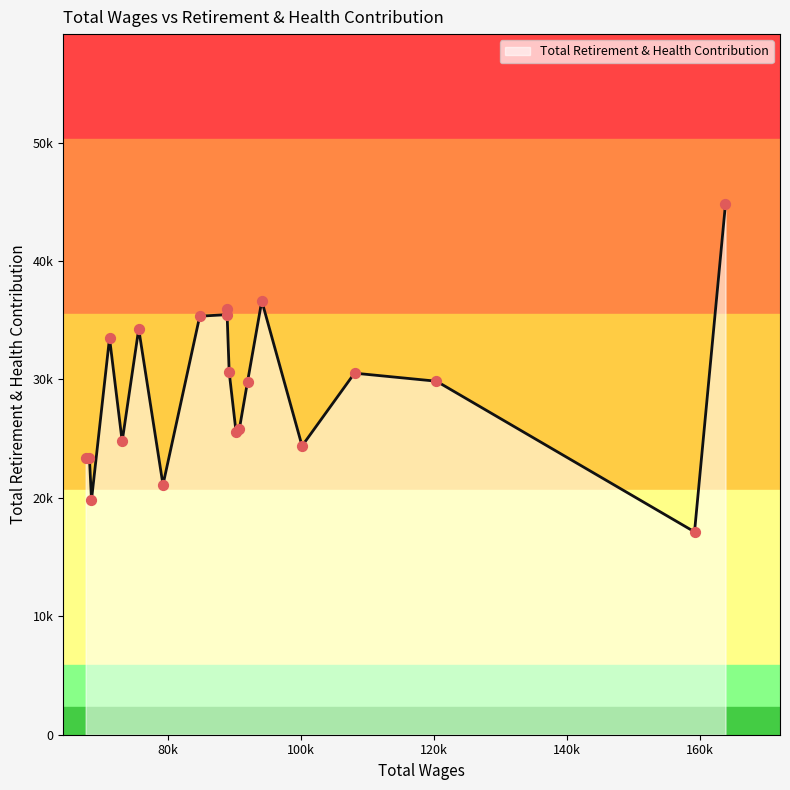

What is the ratio of the value at 71276.0 to the value at 88918.0?

0.9